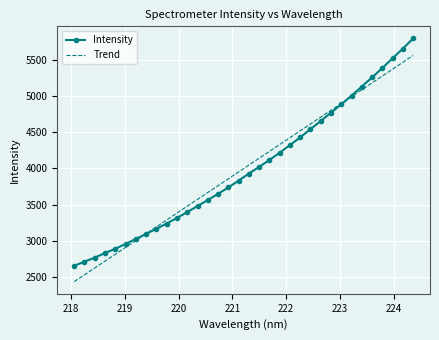

What is the minimum value shown in the chart?

2437.9